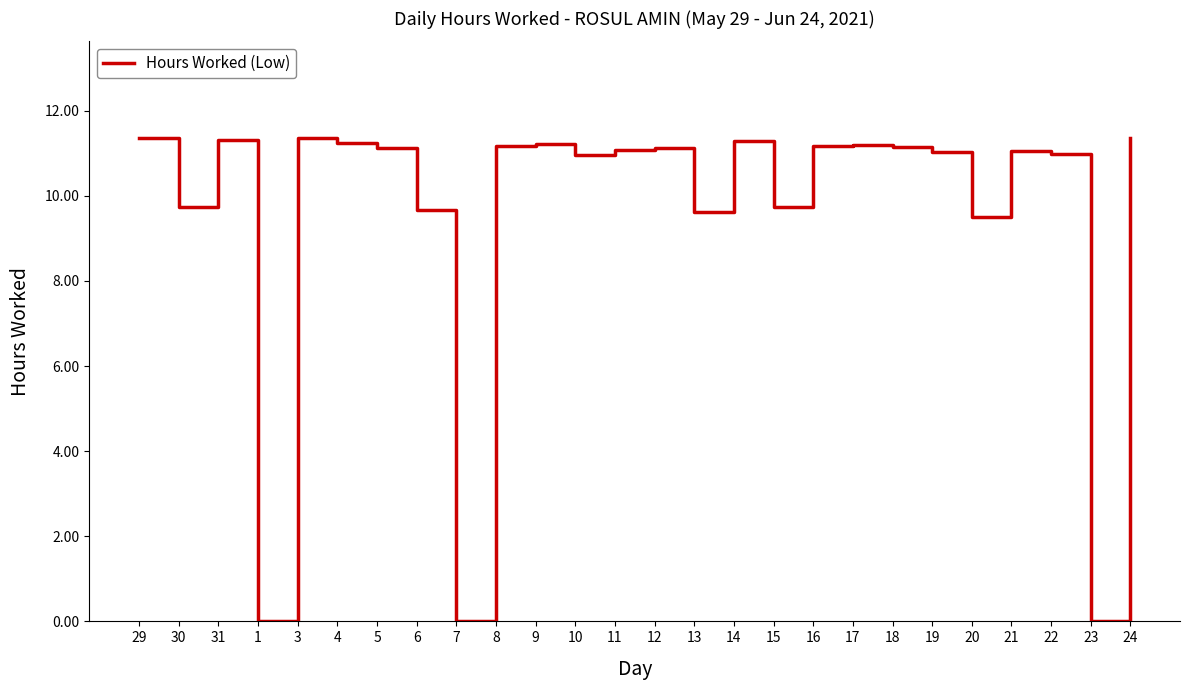

What position from the left is 21?

23